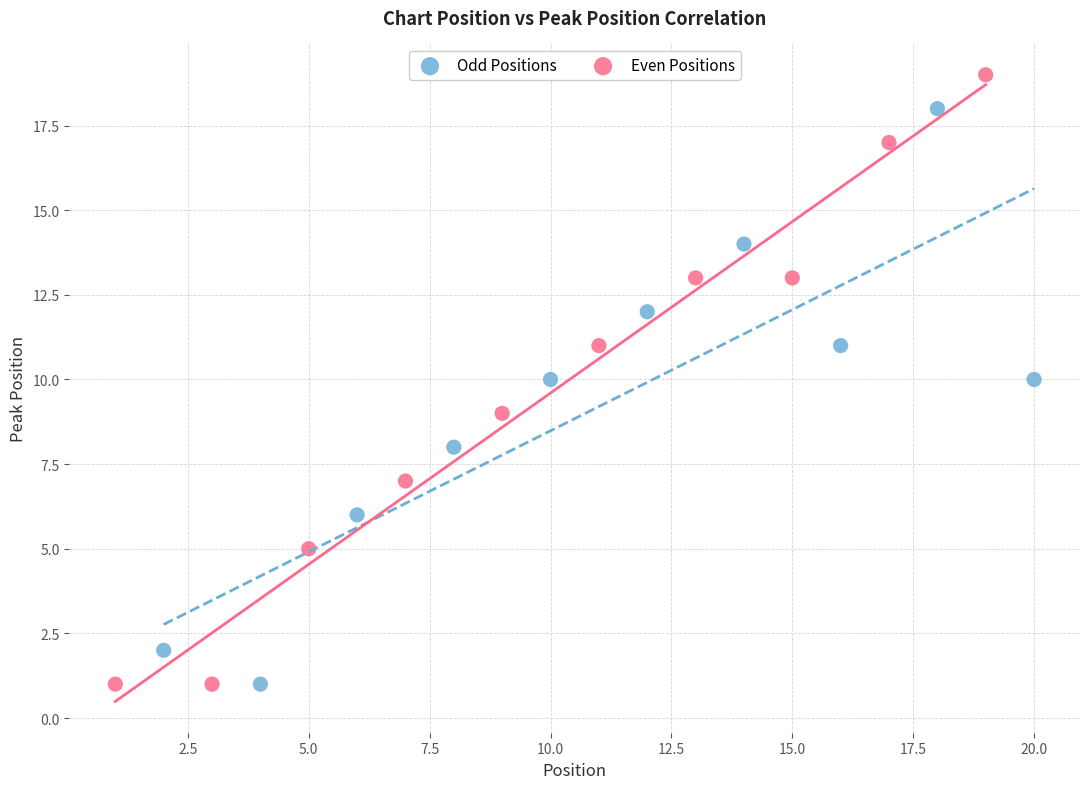

Which series reaches the maximum Y coordinate?

Even Positions